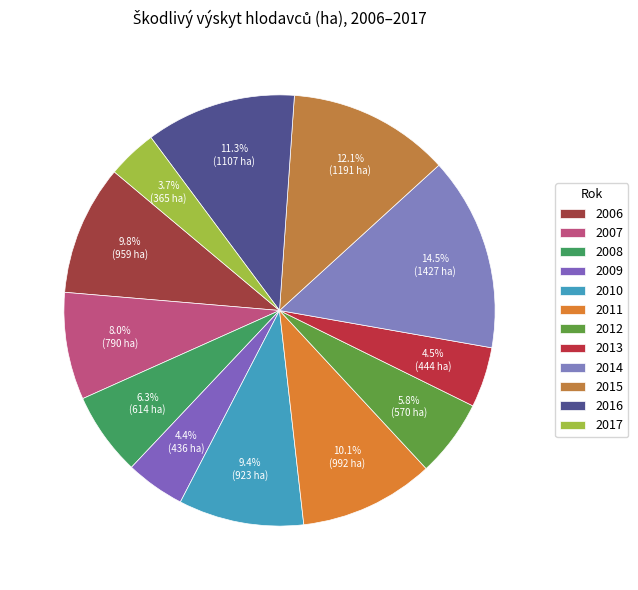

Is there any slice that represents more than half of the pie?

No